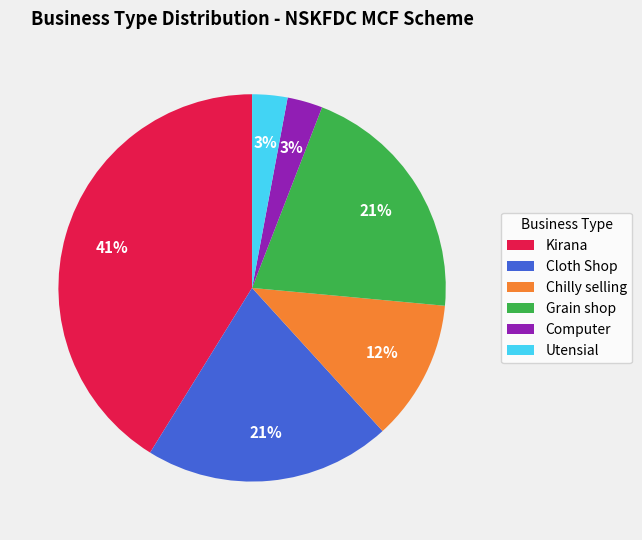

The Cloth Shop slice represents 21% of the pie. True or false?

True